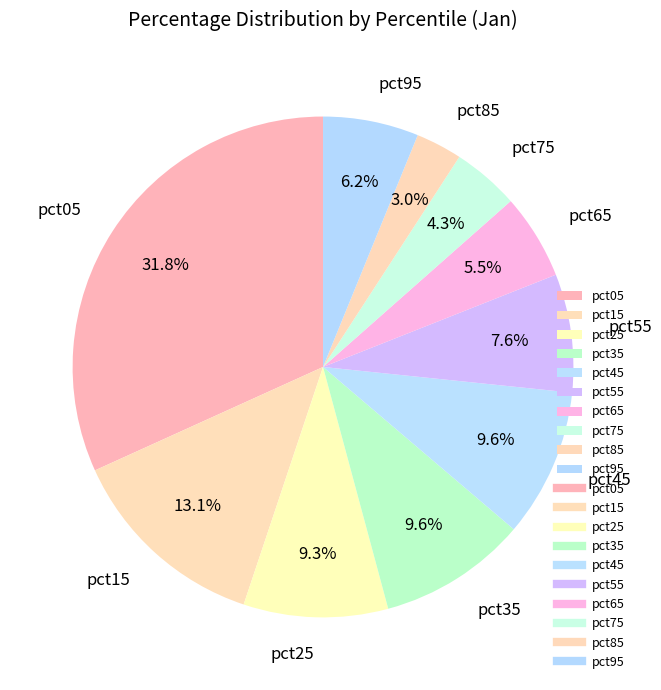

The pct05 slice represents 32% of the pie. True or false?

True